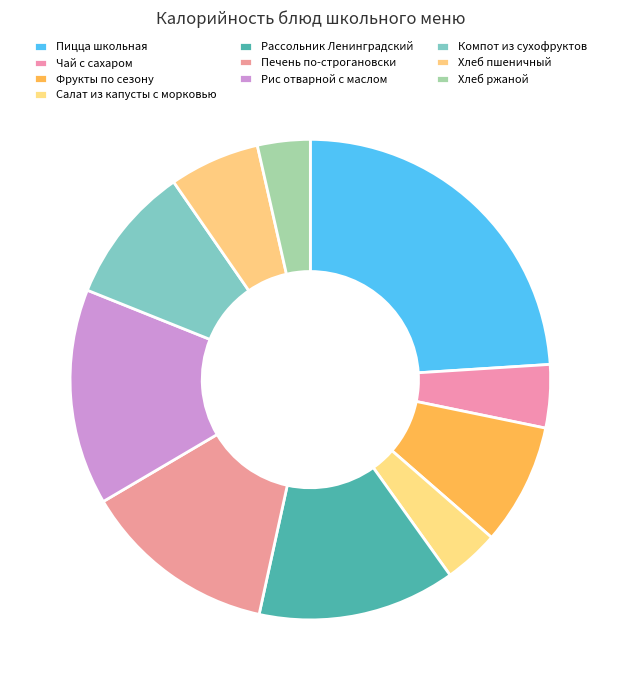

Count the number of slices in the pie.

10